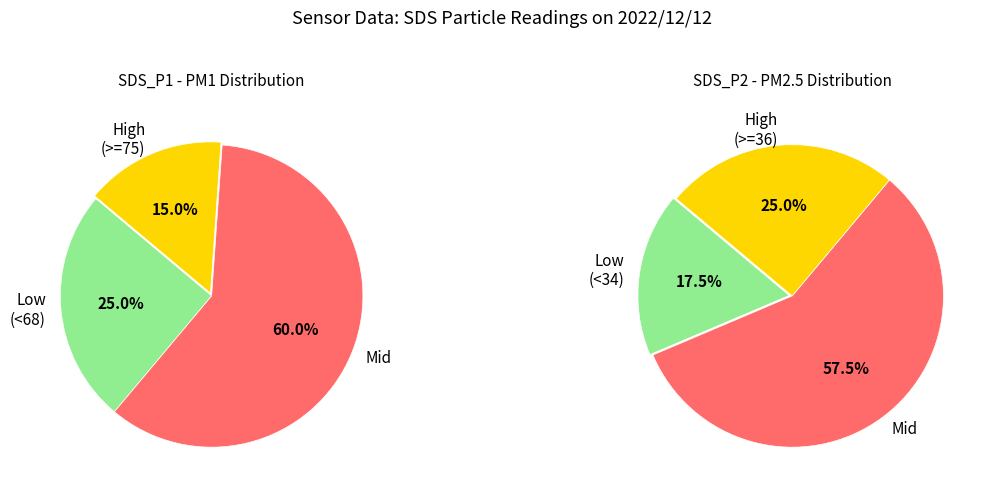

Is 30 the majority of the pie?

No